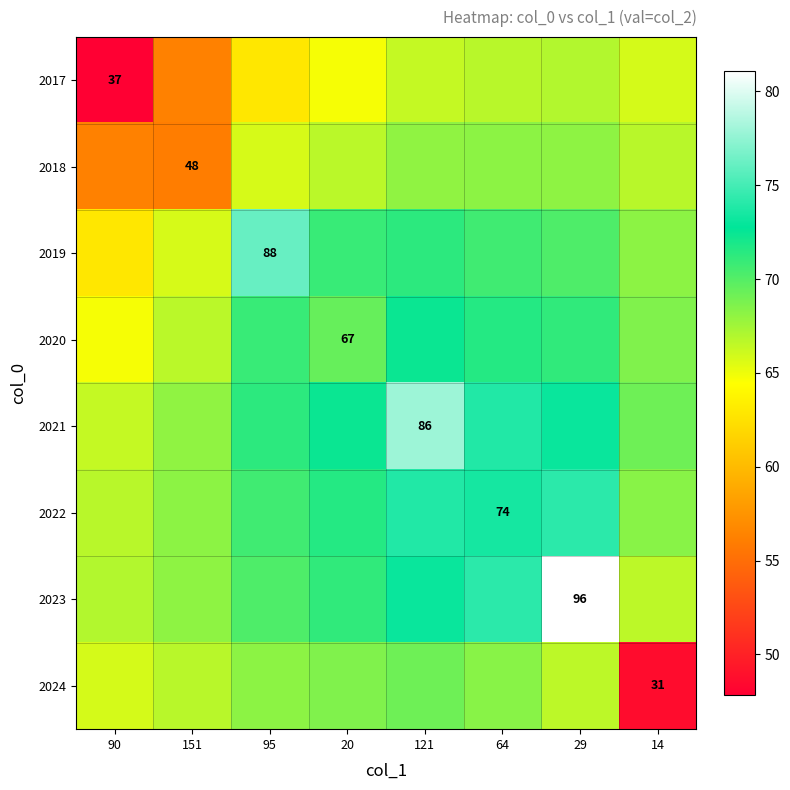

At how many categories does at least one series exceed 77?

2